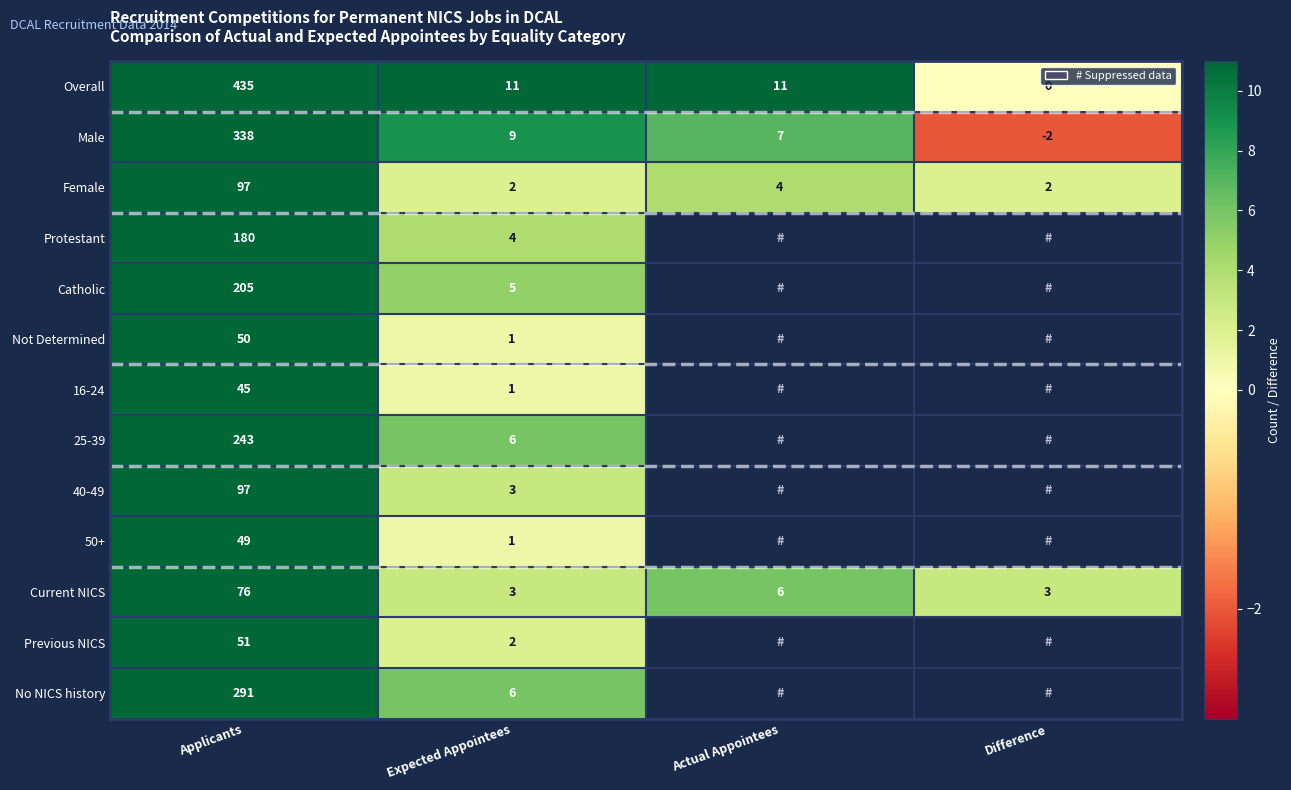

At which label is Female closest to 49?

Actual Appointees